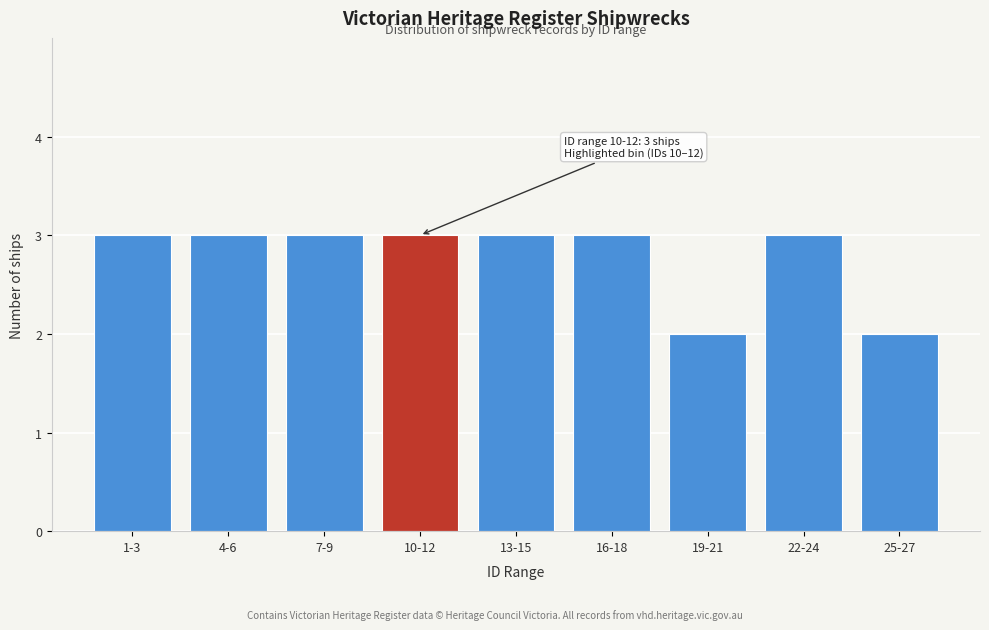

Reading left to right, list all the values displayed in this chart.

3	3	3	3	3	3	2	3	2